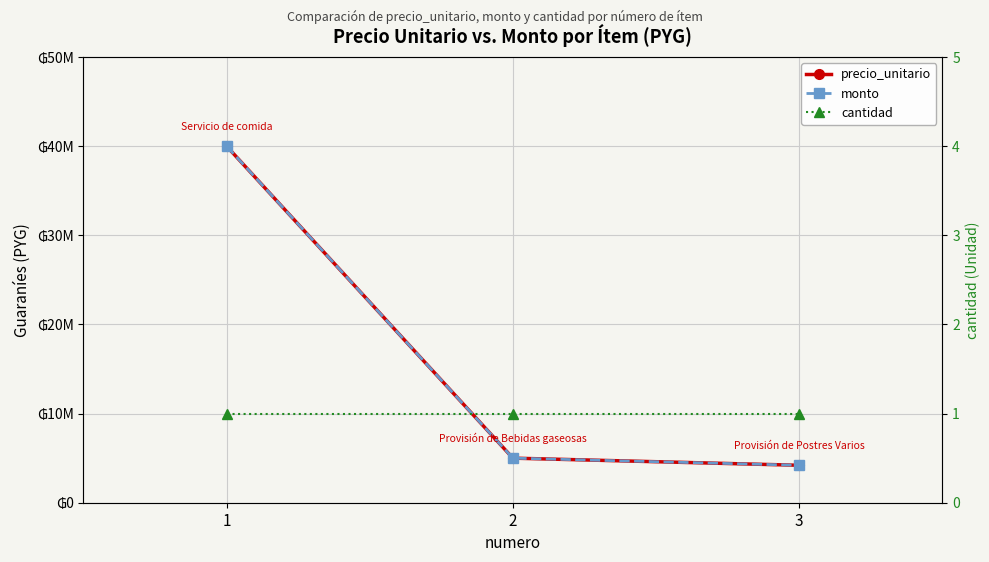

List the labels in order of cantidad value, largest first.

1, 2, 3